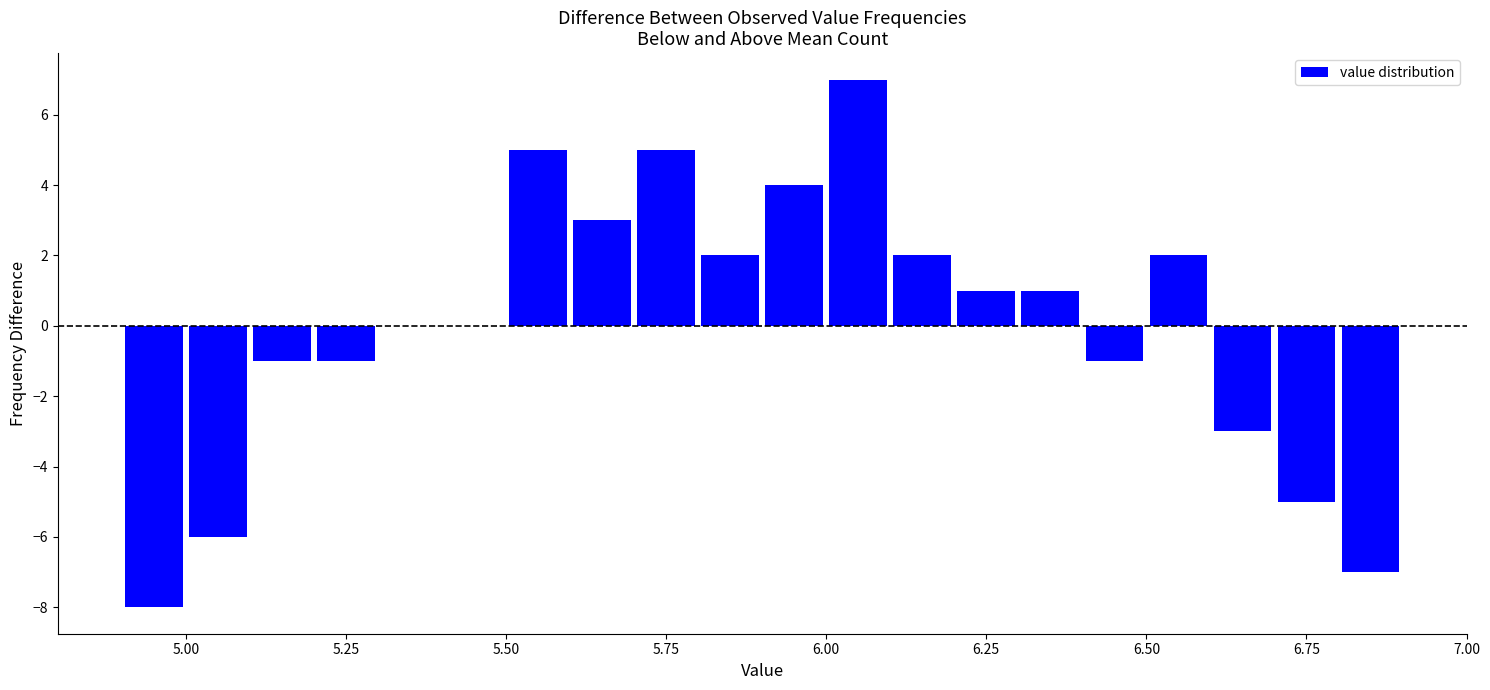

Around what value on the x-axis is the tallest bar? Give the approximate position of its centre, as read against the axis.

6.05